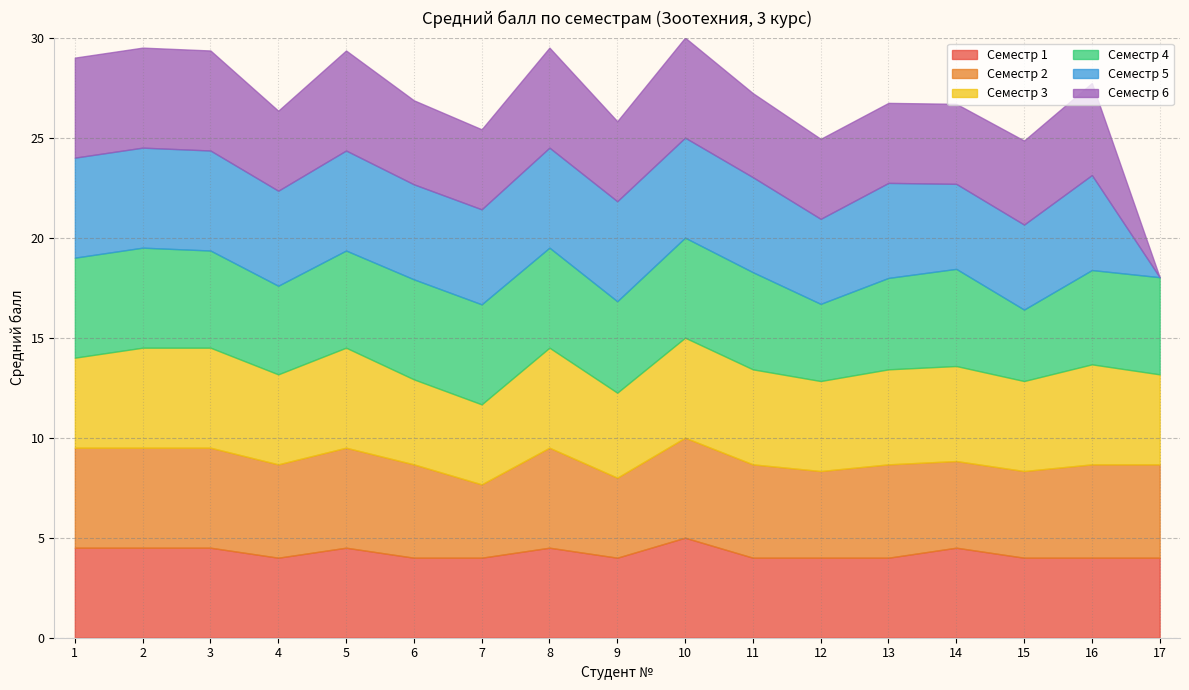

How many data points in Семестр 3 are above 4?

16